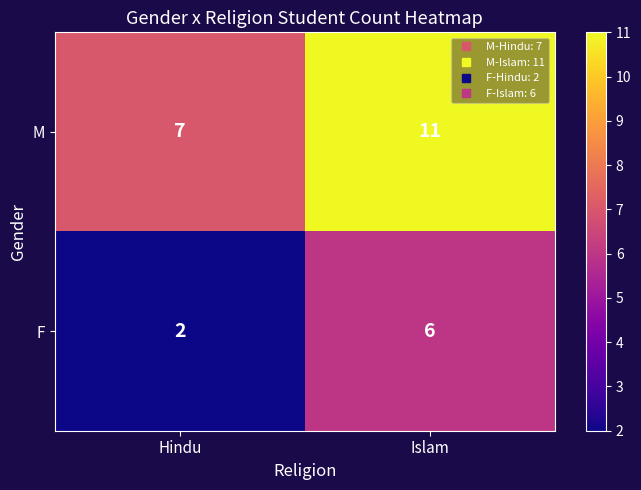

Reading left to right, extract all data points from this chart.

M: Hindu=7	Islam=11
F: Hindu=2	Islam=6